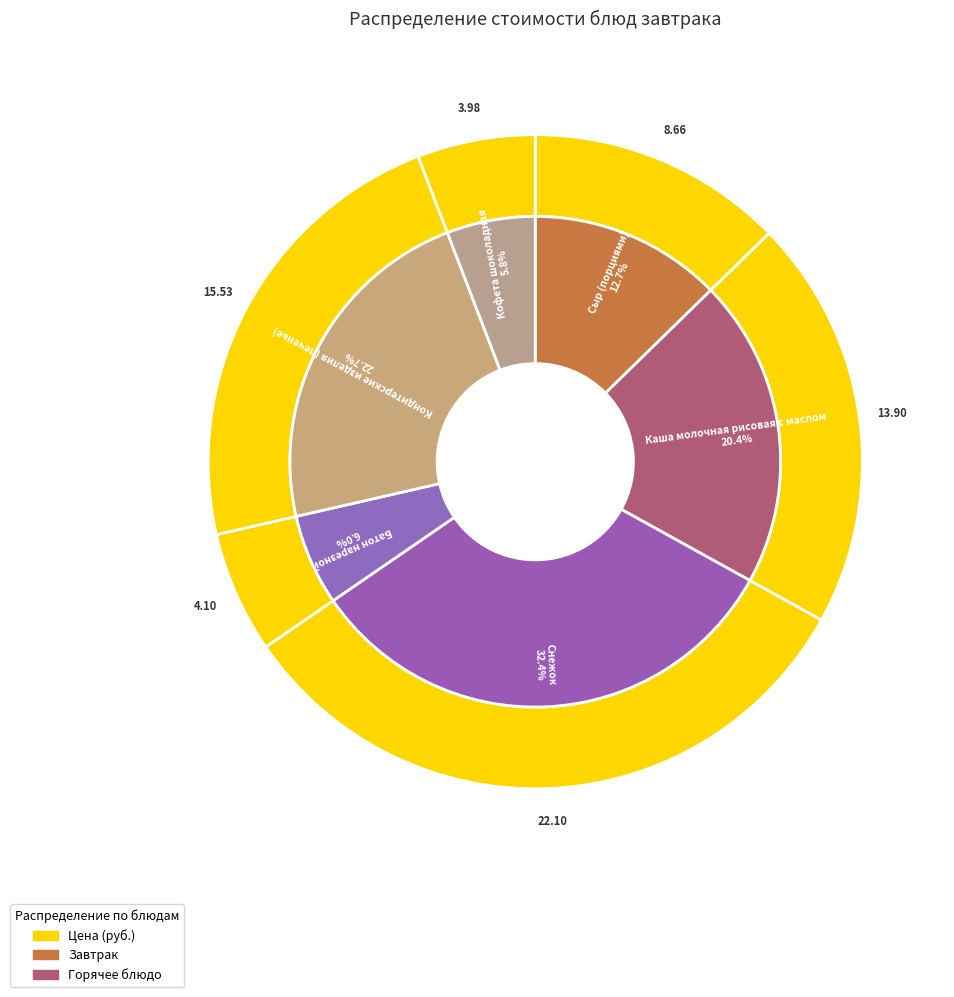

Rank the categories by value from lowest to highest.

Кофета шоколадная, Батон нарезной, Сыр (порциями), Каша молочная рисовая с маслом, Кондитерские изделия (печенье), Снежок